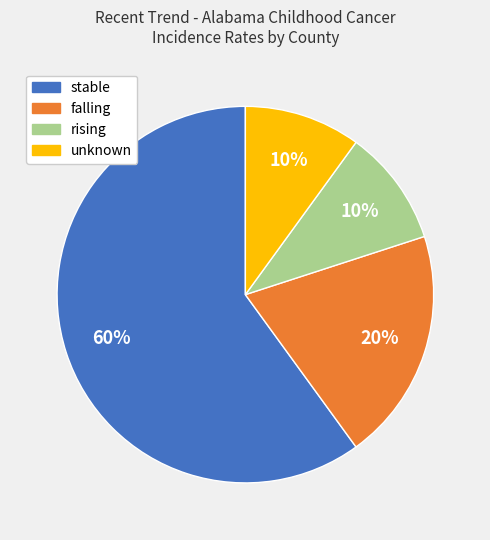

Count the number of slices in the pie.

4